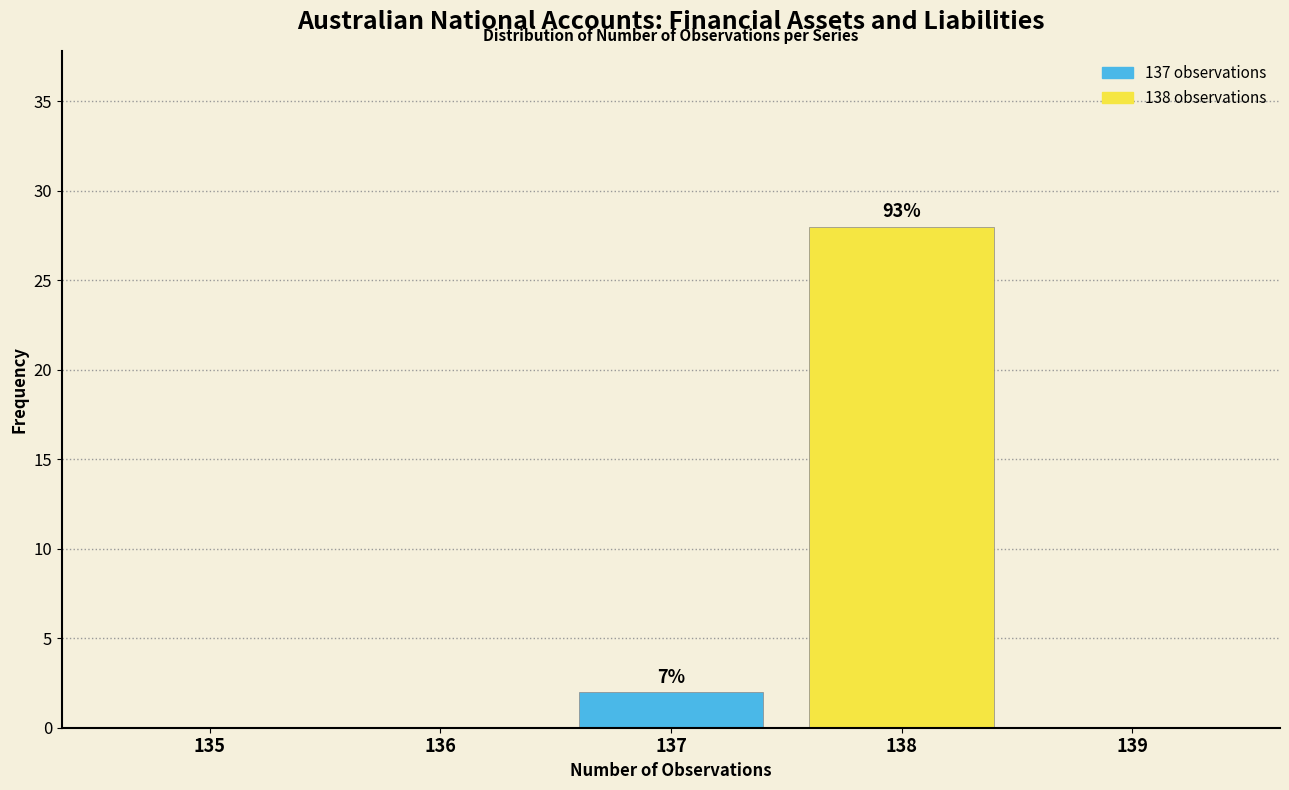

Reading left to right, list all the values displayed in this chart.

135=0	136=0	137=2	138=28	139=0